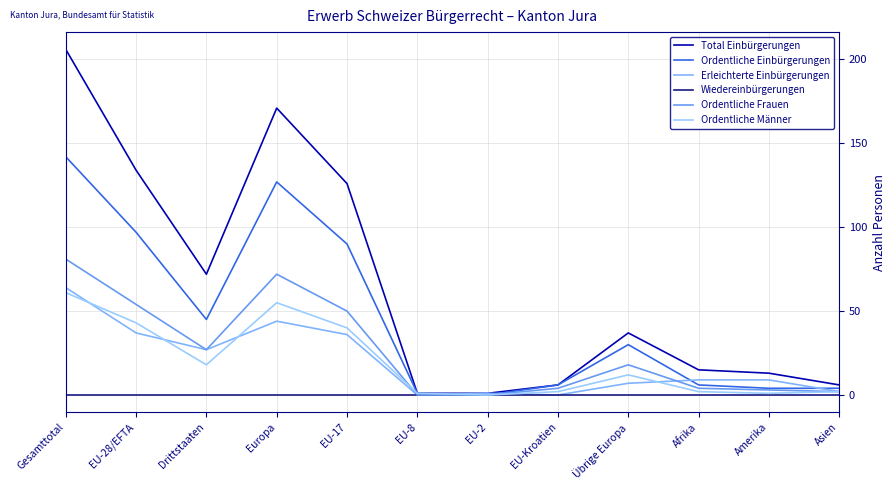

What is the average value of the Ordentliche Männer series?

20